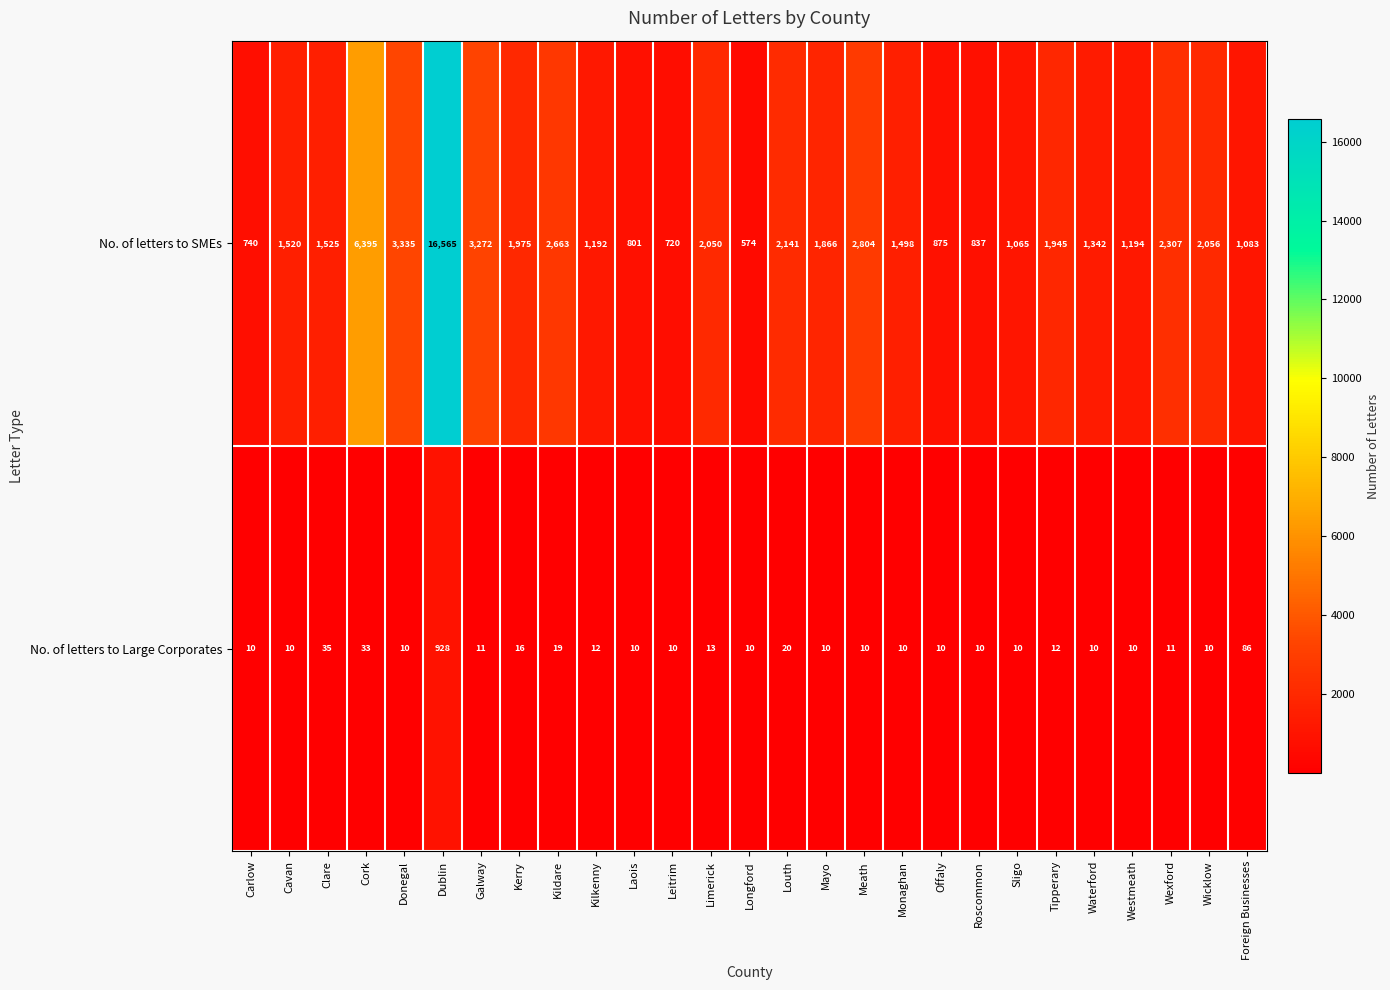

At which label is No. of letters to Large Corporates closest to 469?

Foreign Businesses